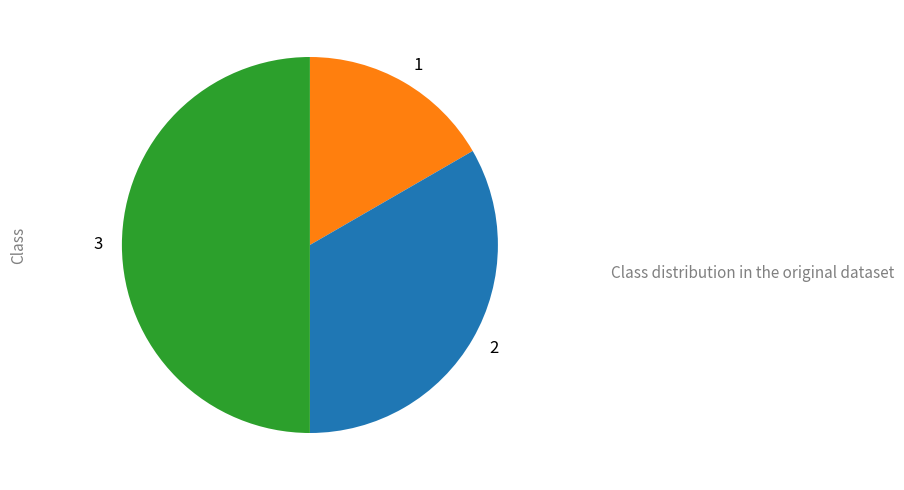

Combined, do 3 and 1 account for over 50%?

Yes